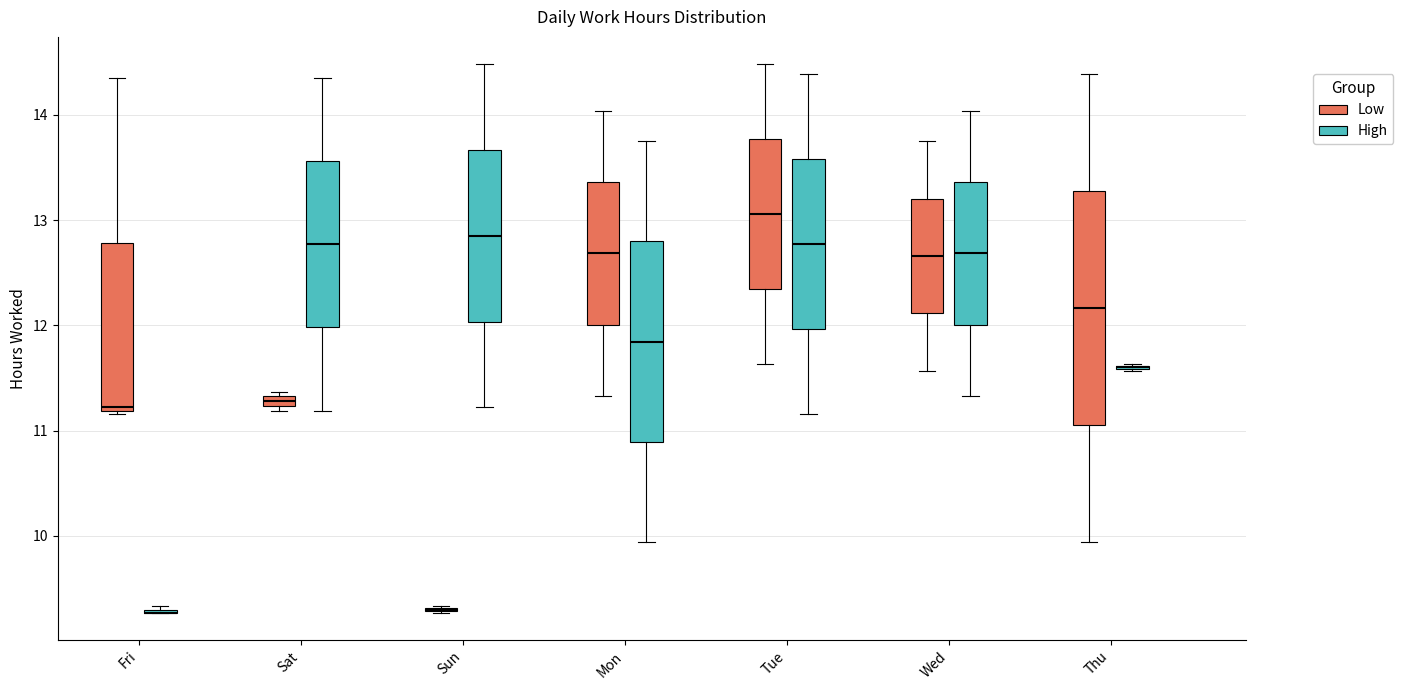

Which box is the tallest, from its lower edge to its upper edge?

Thu (Low)